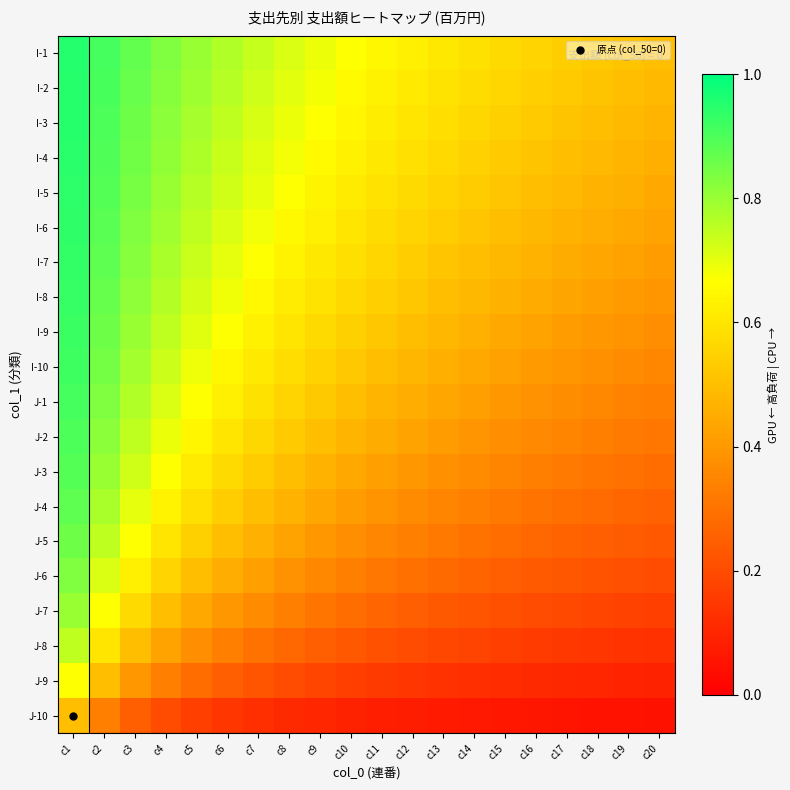

Count the number of data series in this chart.

20